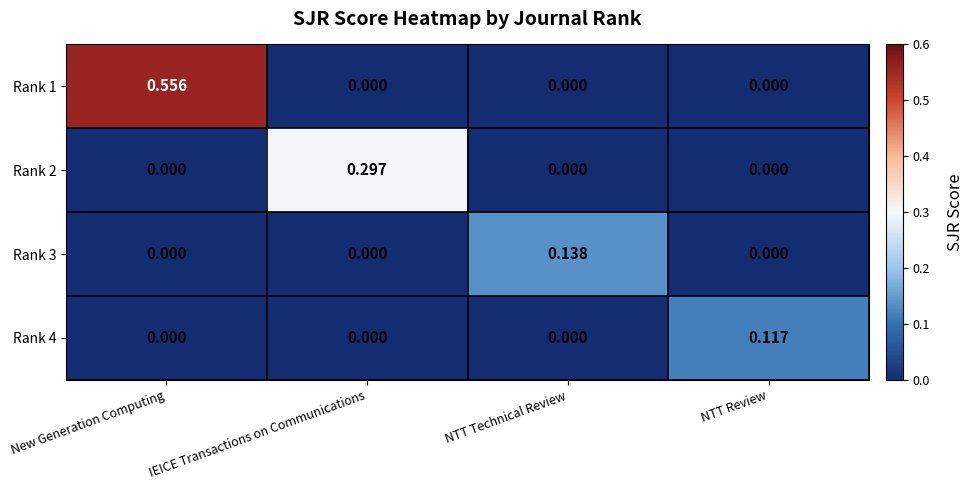

How many categories are shown in the chart?

4